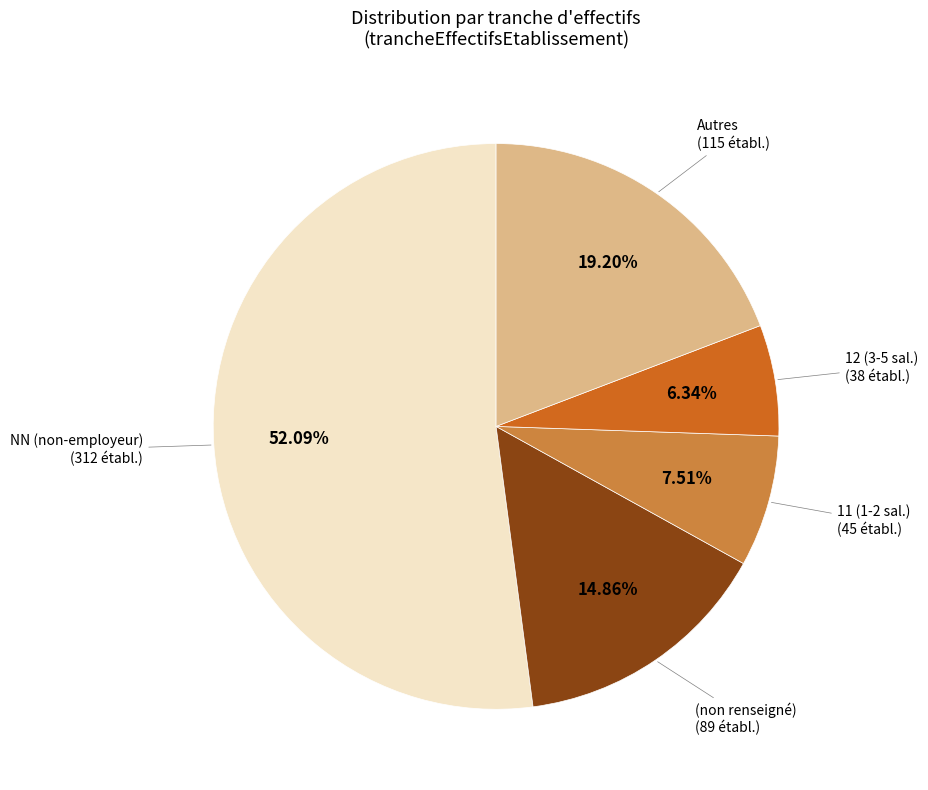

Is there any slice that represents more than half of the pie?

Yes